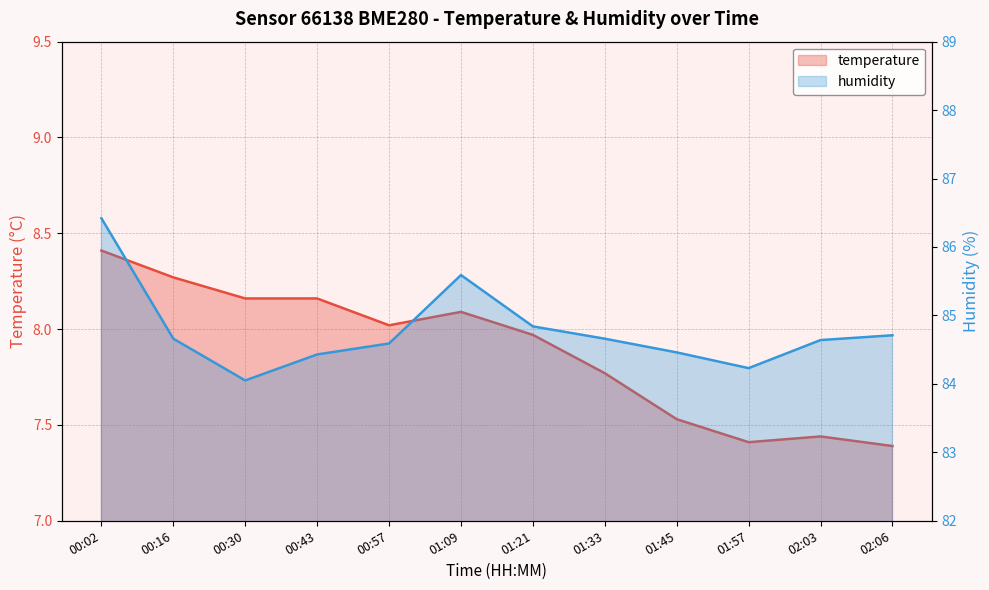

Reading right to left, what are all the values shown in this chart?

temperature: 02:06=7.4	02:03=7.4	01:57=7.4	01:45=7.5	01:33=7.8	01:21=8.0	01:09=8.1	00:57=8.0	00:43=8.2	00:30=8.2	00:16=8.3	00:02=8.4
humidity: 02:06=84.7	02:03=84.6	01:57=84.2	01:45=84.5	01:33=84.7	01:21=84.8	01:09=85.6	00:57=84.6	00:43=84.4	00:30=84.0	00:16=84.7	00:02=86.4